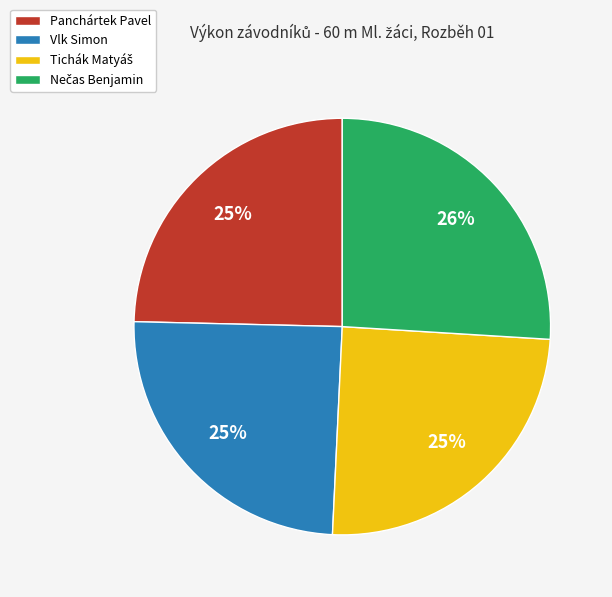

Is there a majority slice in this chart?

No